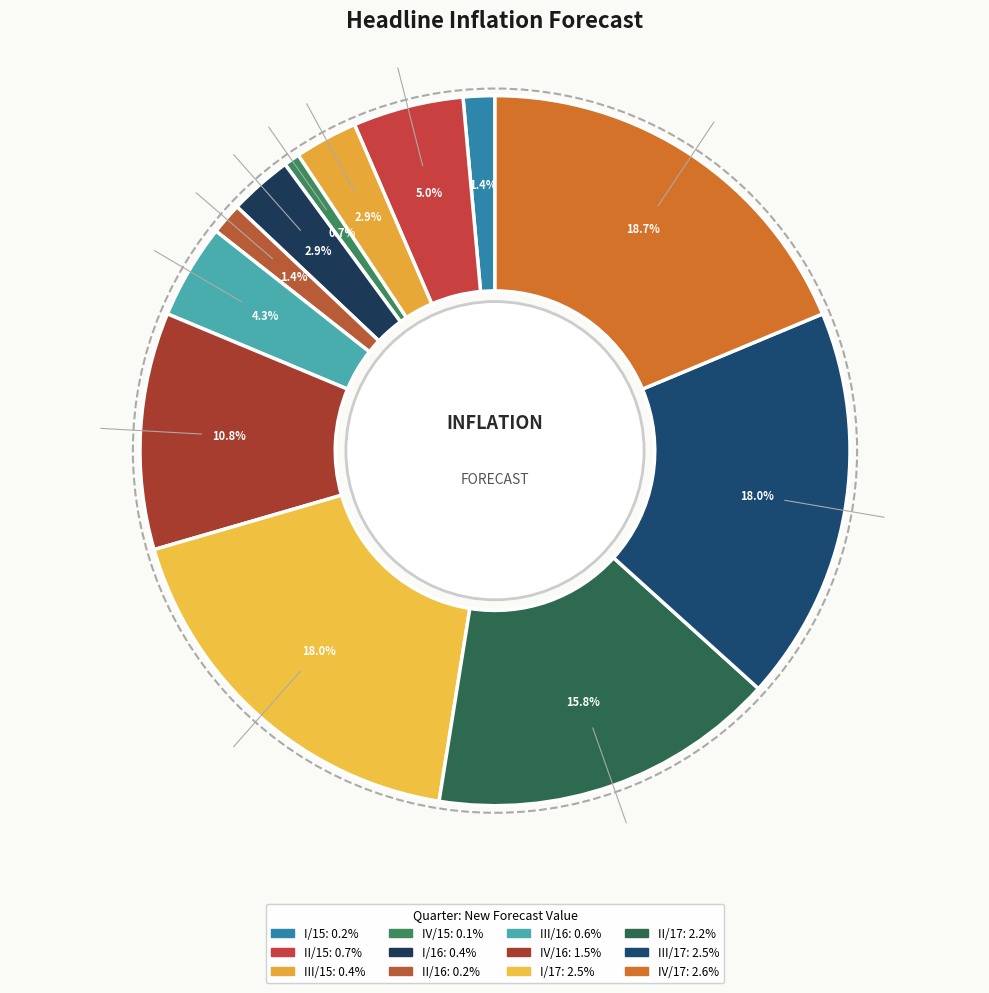

How many slices are in this pie chart?

12